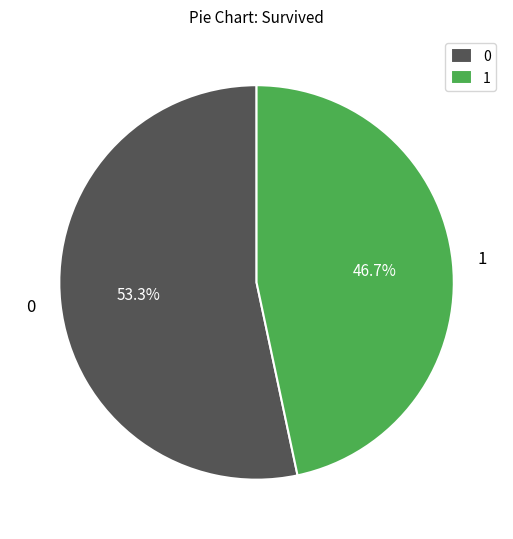

How many segments does this pie chart have?

2